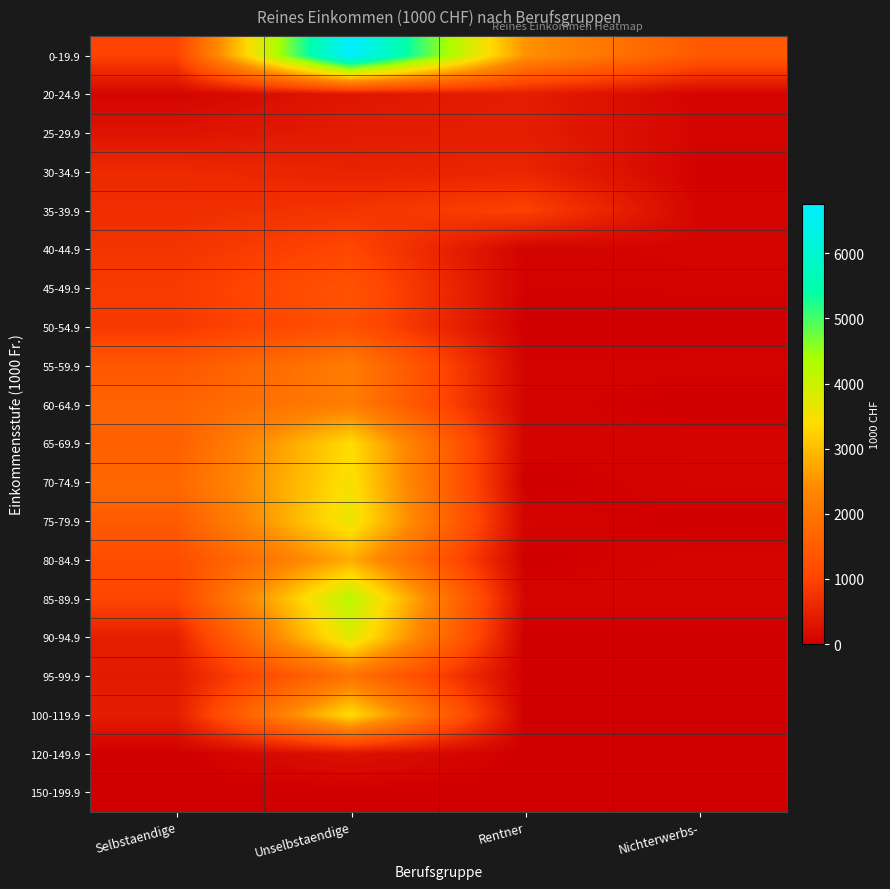

Rank the series by their maximum value, from highest to lowest.

0-19.9, 85-89.9, 90-94.9, 75-79.9, 70-74.9, 100-119.9, 65-69.9, 80-84.9, 60-64.9, 55-59.9, 95-99.9, 45-49.9, 50-54.9, 40-44.9, 35-39.9, 30-34.9, 25-29.9, 20-24.9, 120-149.9, 150-199.9